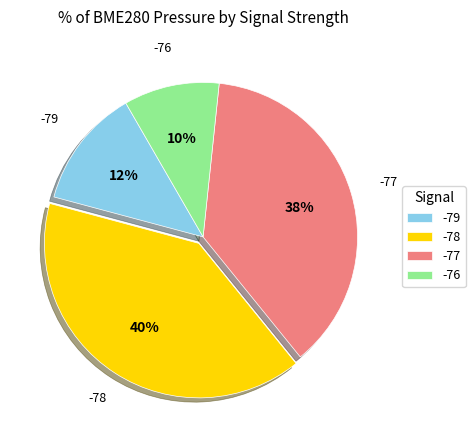

Rank the categories by value from highest to lowest.

-78, -77, -79, -76